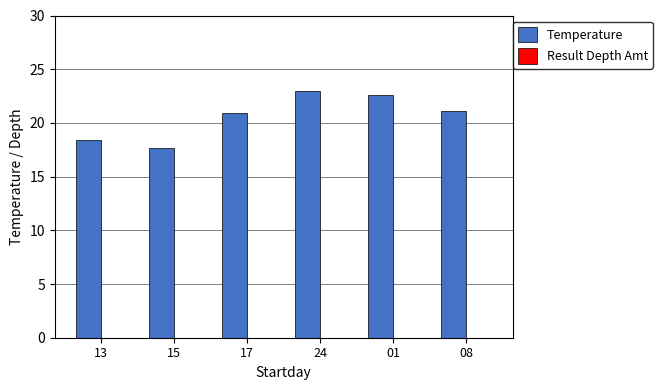

Which label corresponds to the largest value in the chart?

24